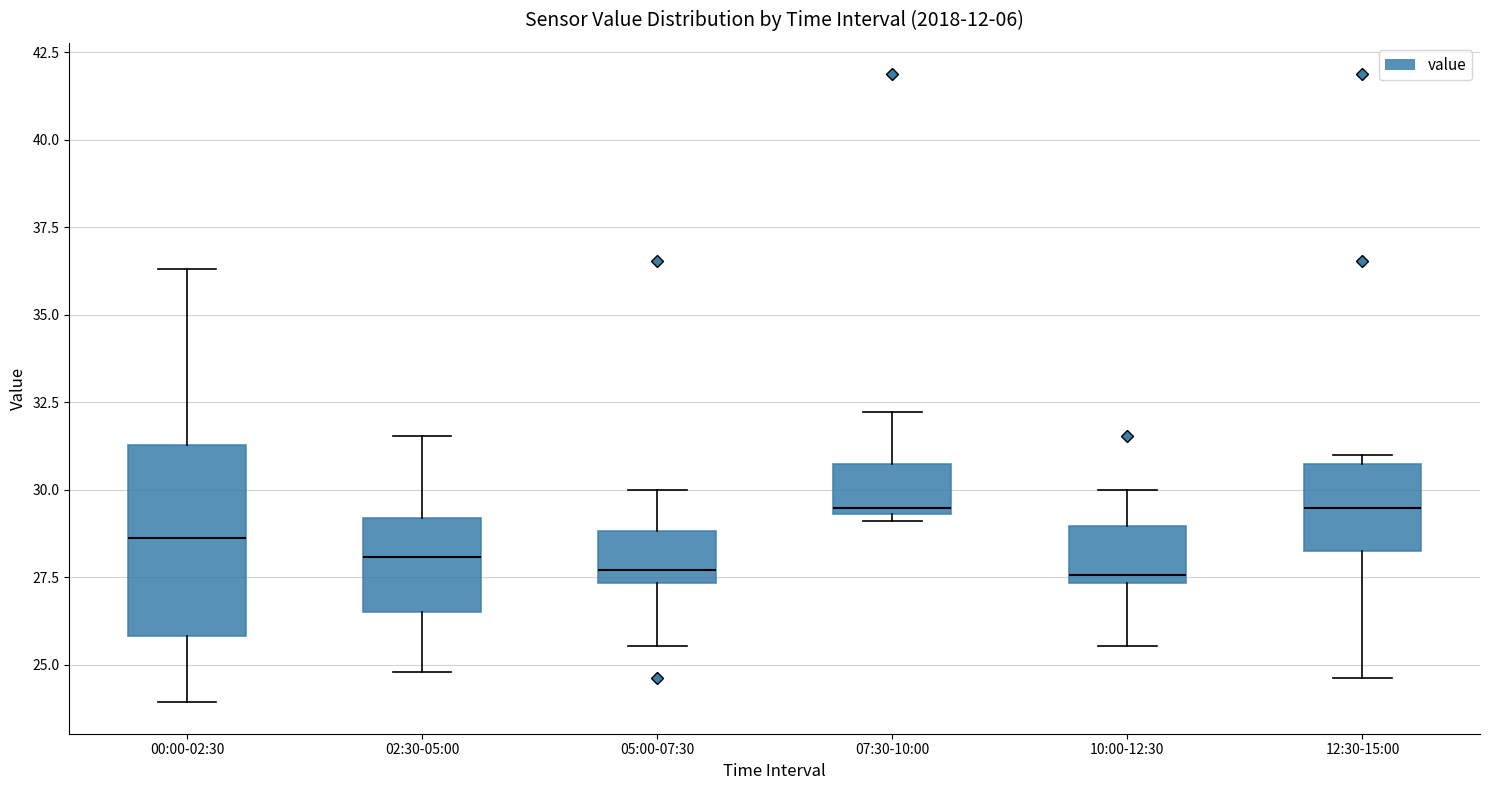

Which box is the tallest, from its lower edge to its upper edge?

00:00-02:30